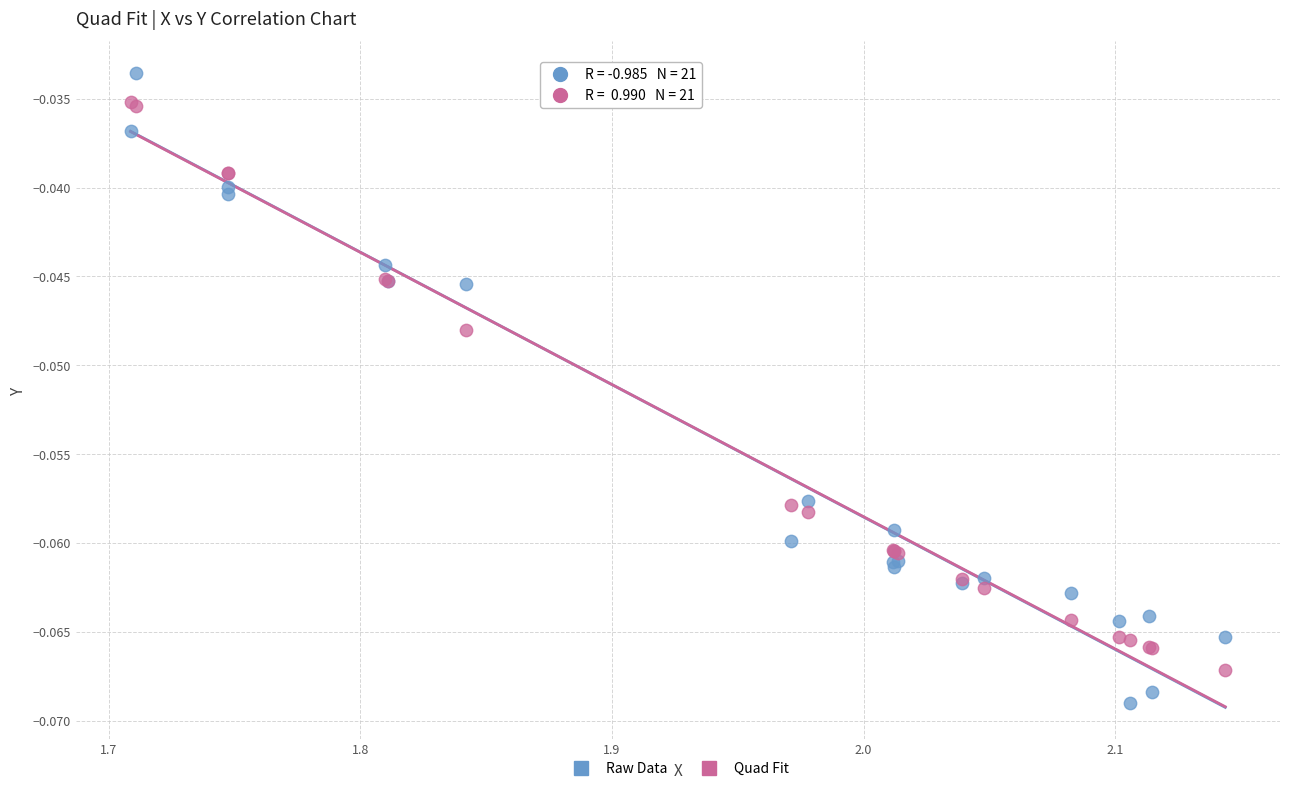

Which series has the largest Y range (max minus min)?

Raw Data